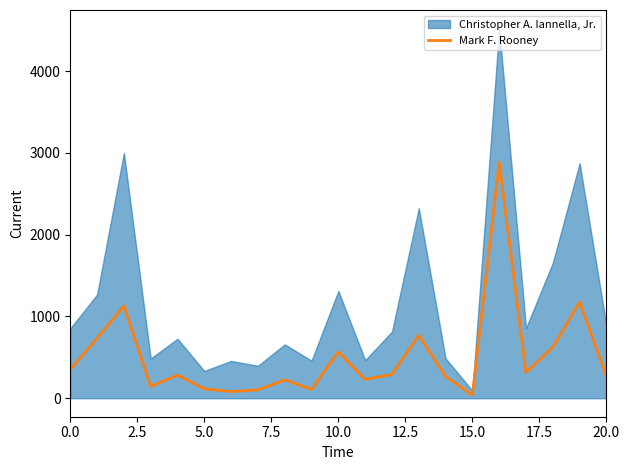

The value at 13 is 248. True or false?

False